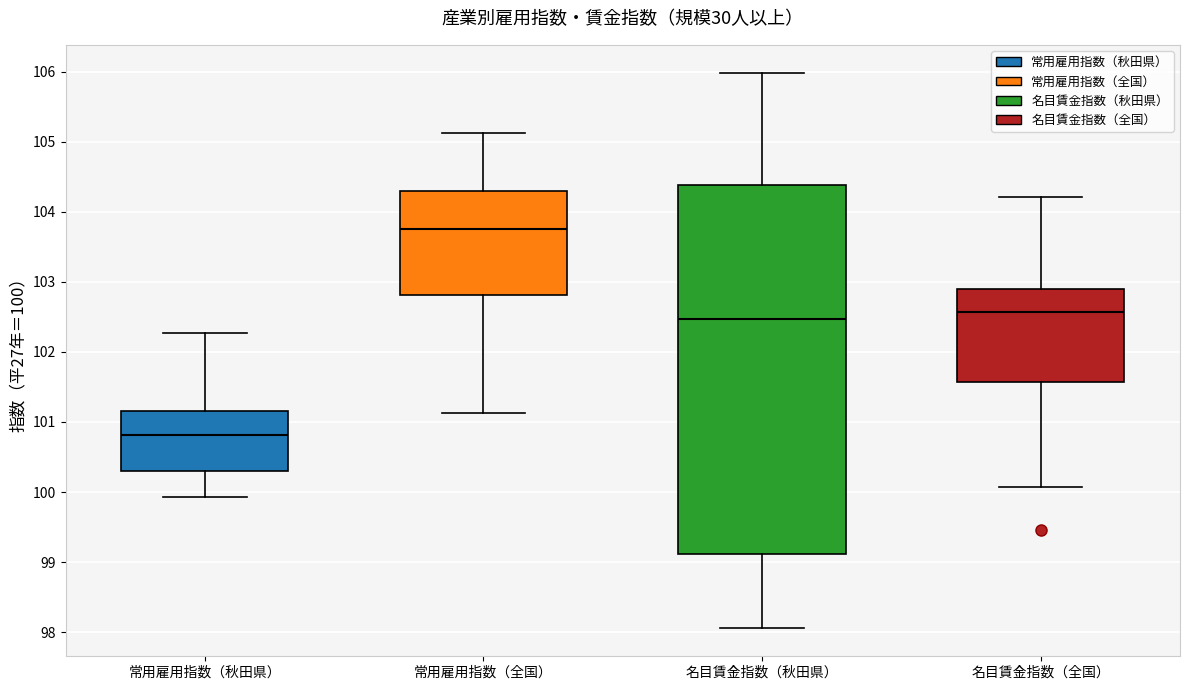

Where does the lower whisker of the box for 名目賃金指数（秋田県） end on the y-axis? The values are not printed on the chart, so give them approximately, as read against the axis.

98.1